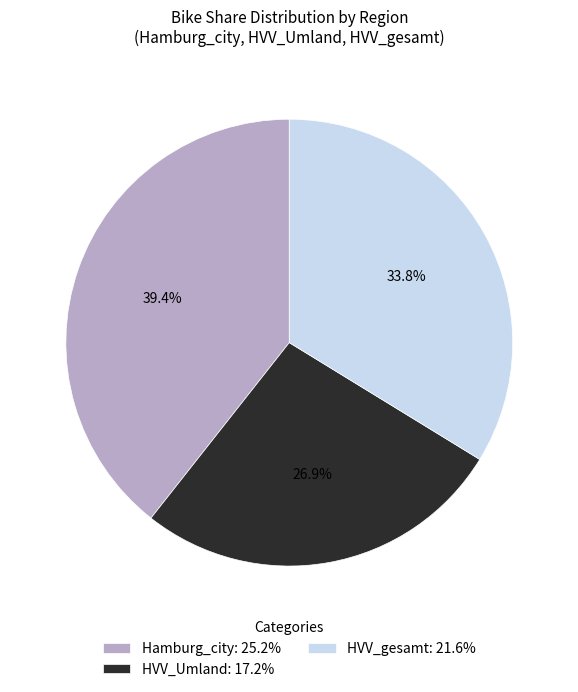

Do Hamburg_city and HVV_gesamt together represent more than half of the pie?

Yes